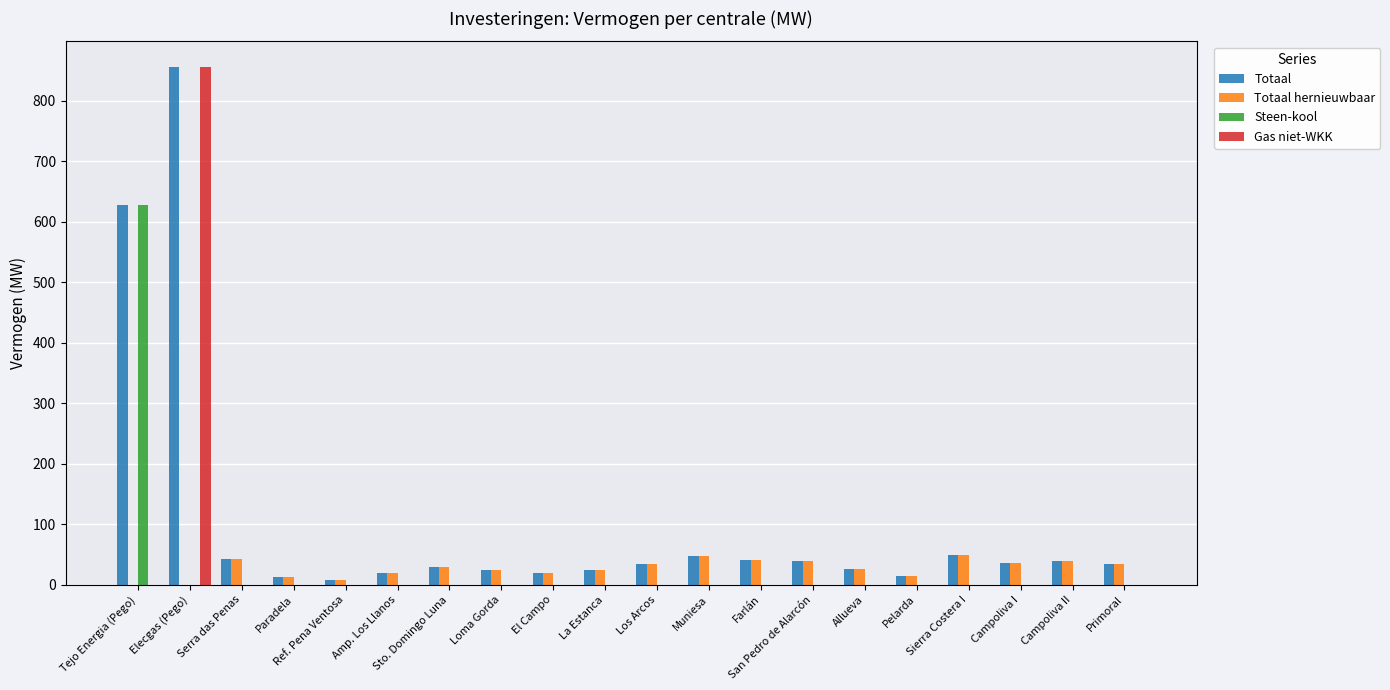

Where does the Totaal series first go above 34?

Tejo Energia (Pego)